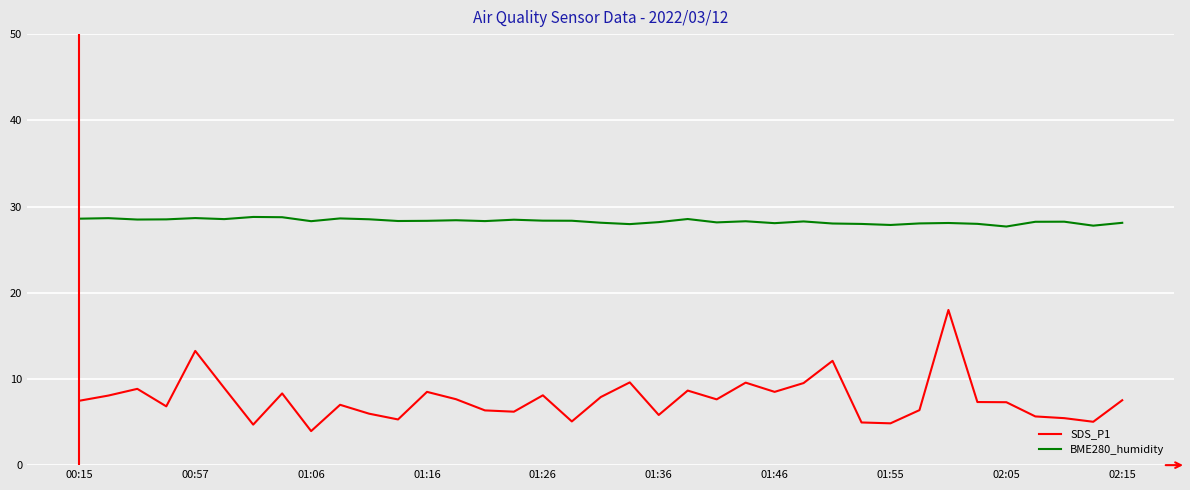

Rank the series by their maximum value, from highest to lowest.

BME280_humidity, SDS_P1